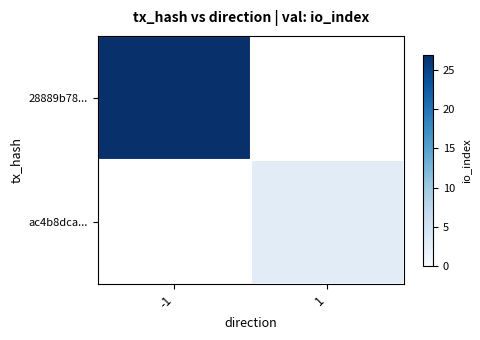

Rank the series by their maximum value, from highest to lowest.

28889b78..., ac4b8dca...